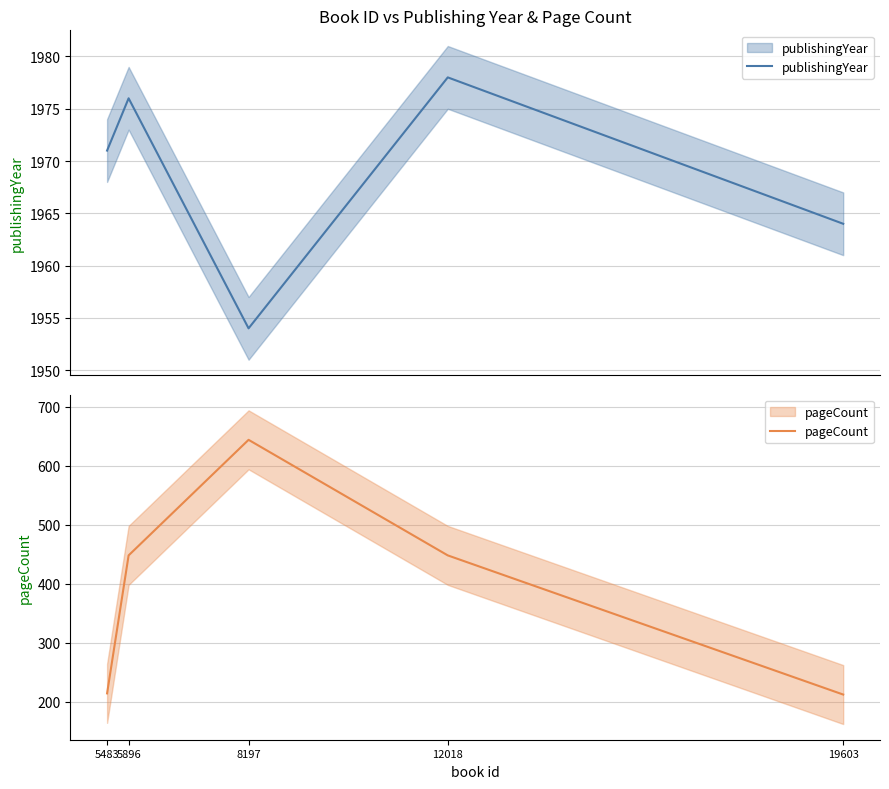

Is it true that pageCount equals 184 at 12018?

False